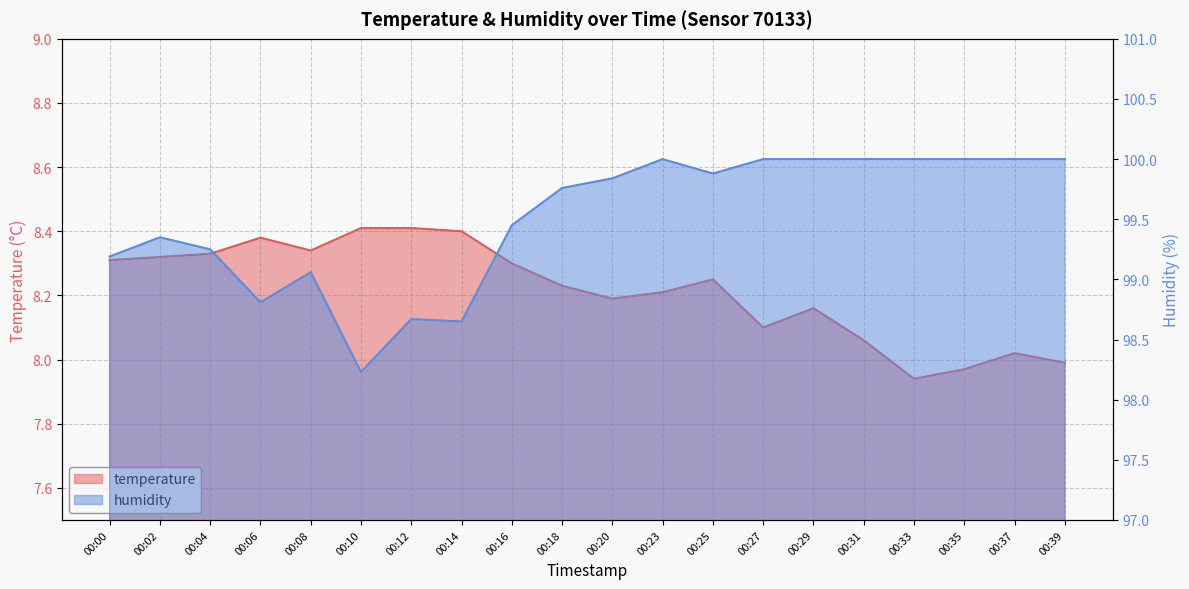

True or false: humidity and temperature cross at least once.

False